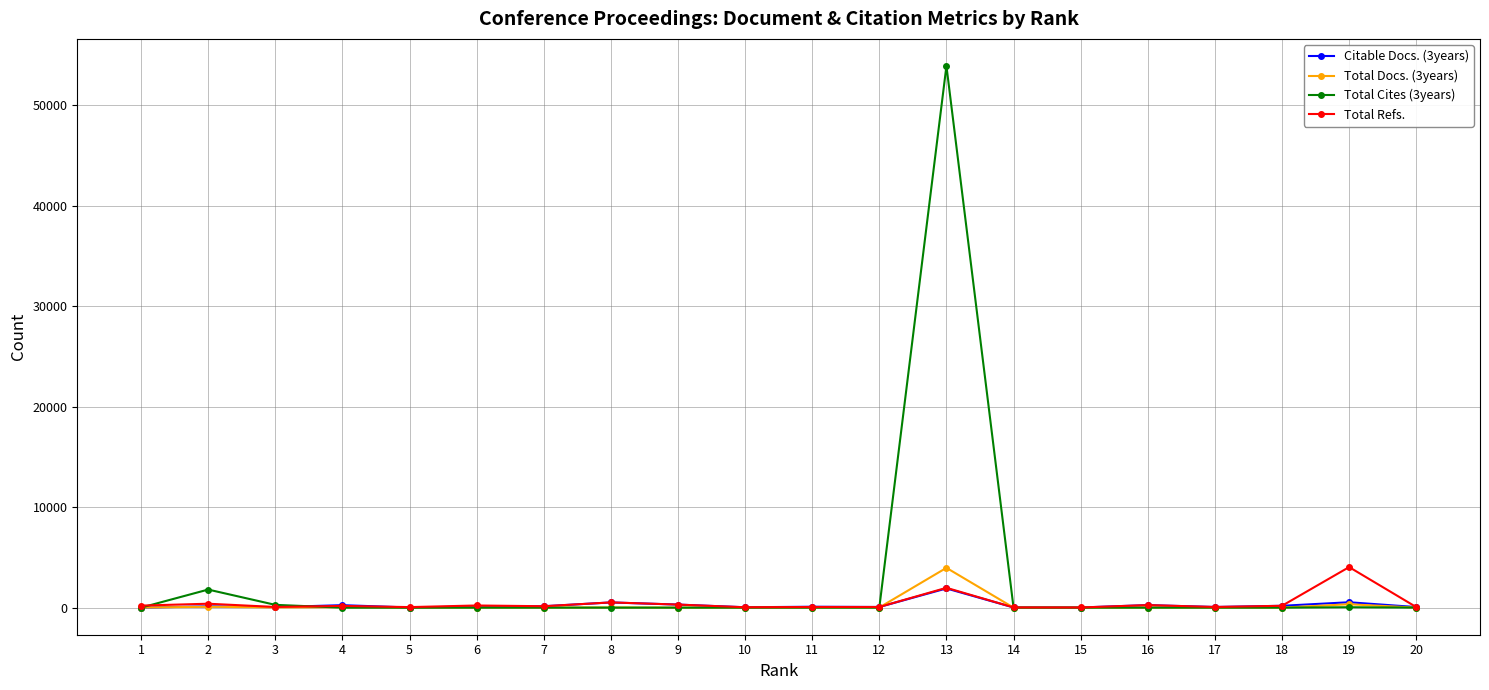

The value of Total Cites (3years) at 10 is 0. True or false?

True